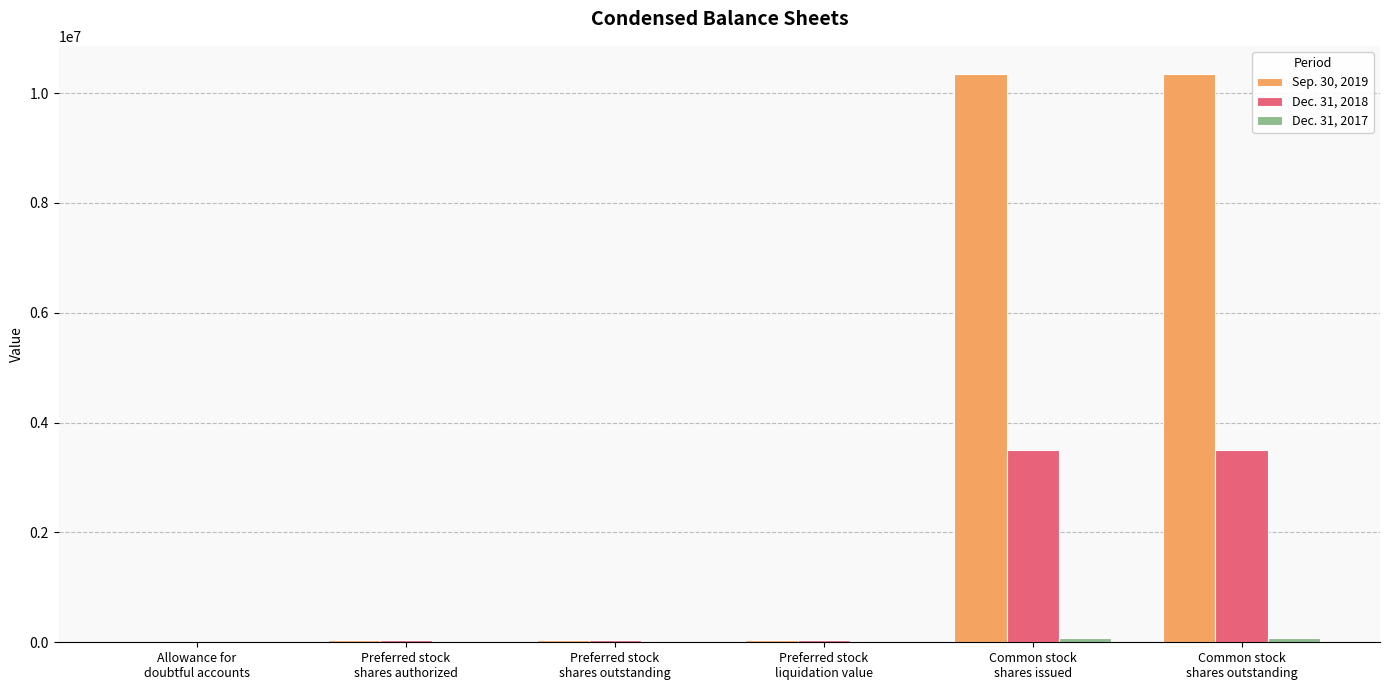

Which series has the largest total across all categories?

Sep. 30, 2019